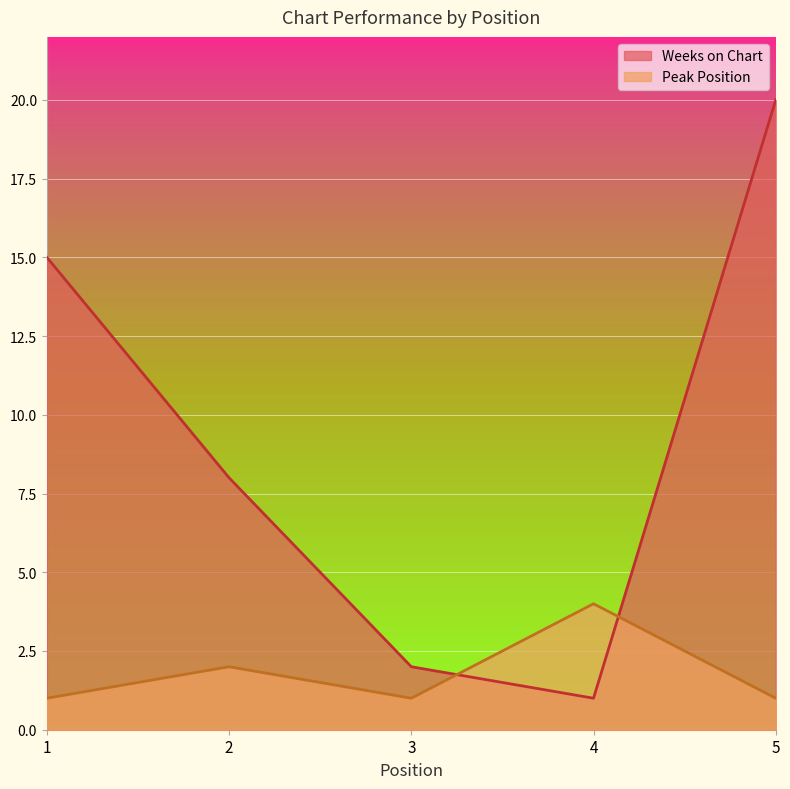

At how many categories does at least one series exceed 16?

1